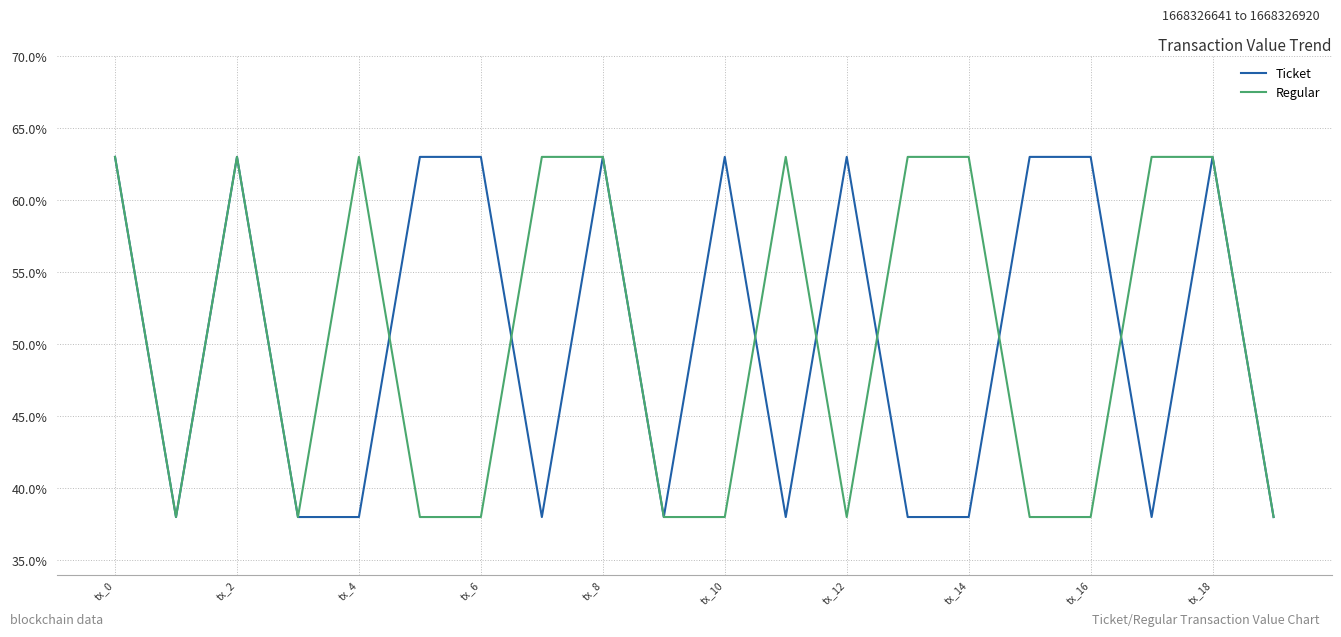

What is the difference between the maximum and minimum values in the Ticket series?

0.2